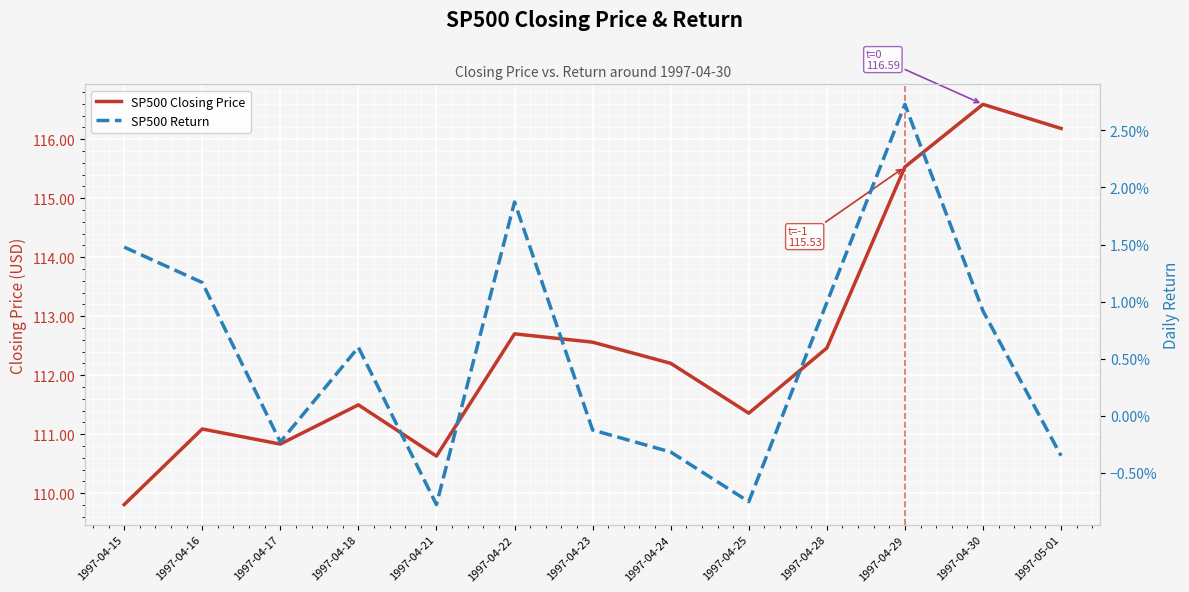

What is the greatest value displayed?

116.6